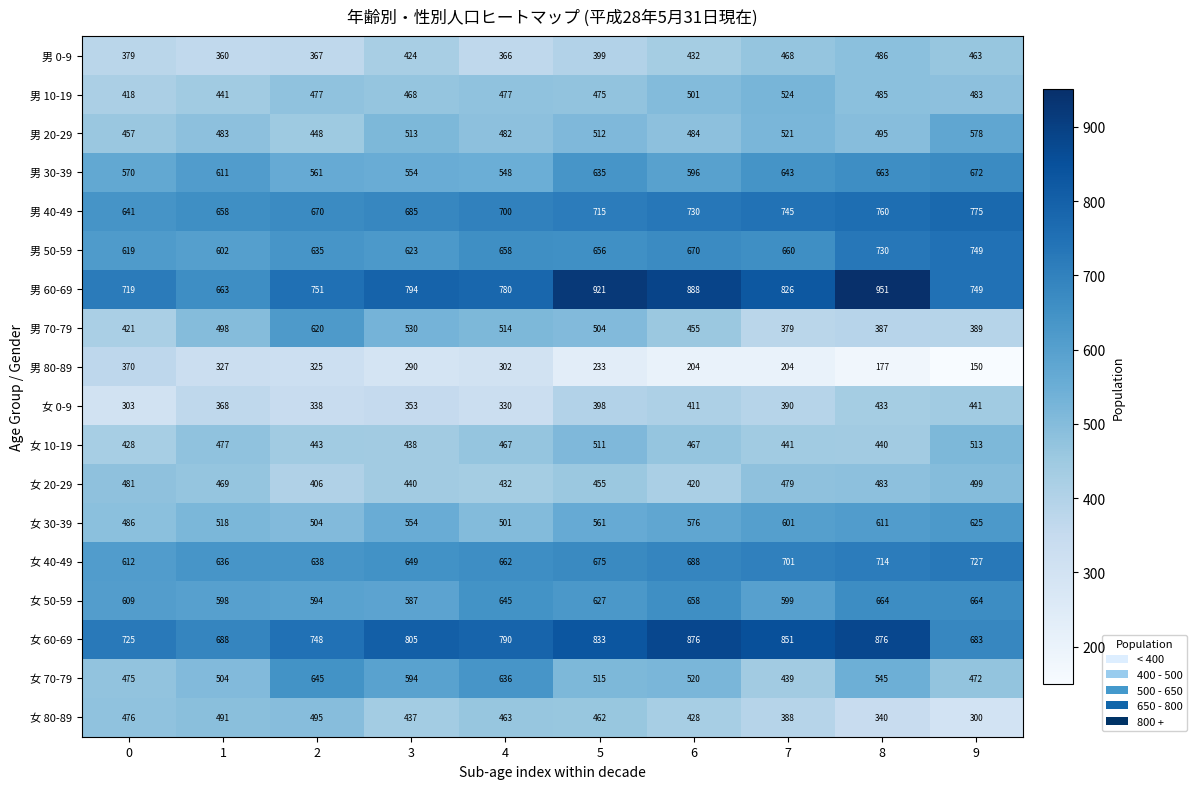

Rank the series at 7 from highest to lowest value.

女 60-69, 男 60-69, 男 40-49, 女 40-49, 男 50-59, 男 30-39, 女 30-39, 女 50-59, 男 10-19, 男 20-29, 女 20-29, 男 0-9, 女 10-19, 女 70-79, 女 0-9, 女 80-89, 男 70-79, 男 80-89